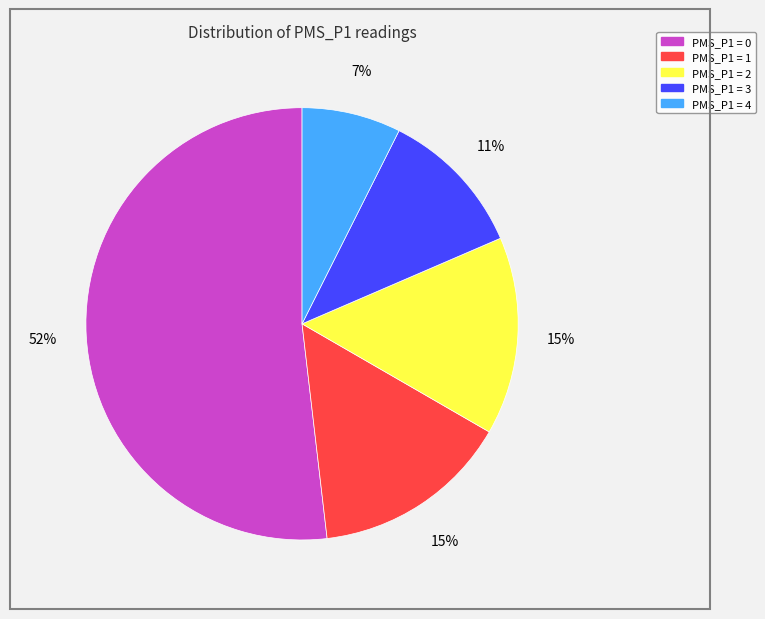

How many segments does this pie chart have?

5